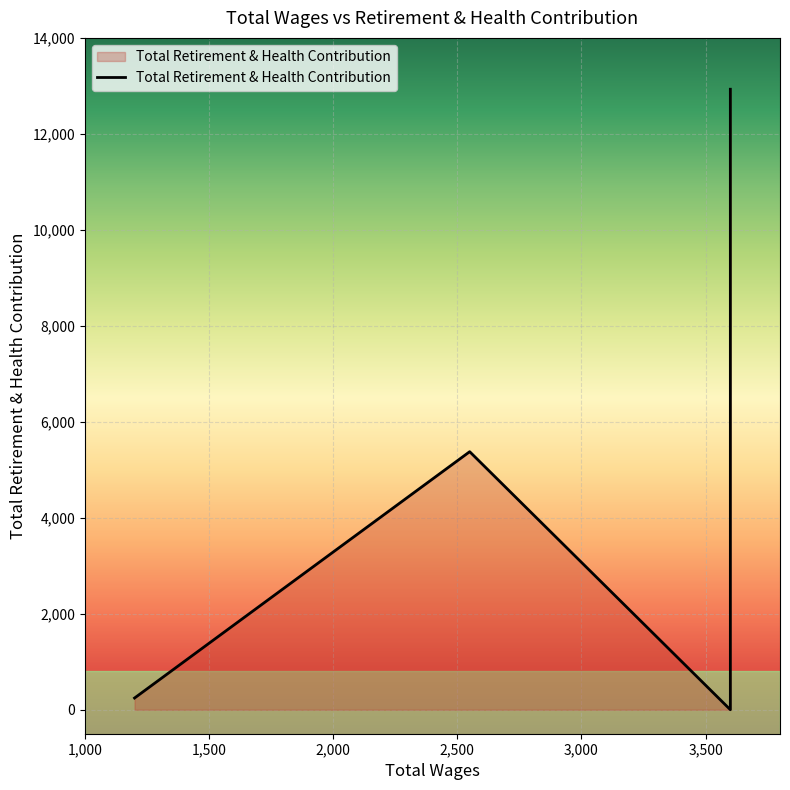

At which label does the data first exceed 5377?

3600.0